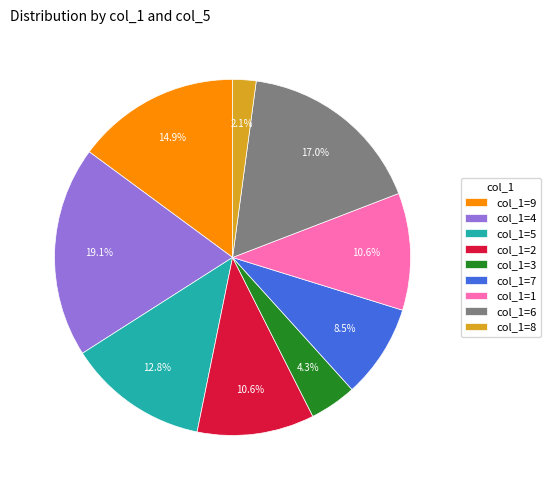

How many segments does this pie chart have?

9